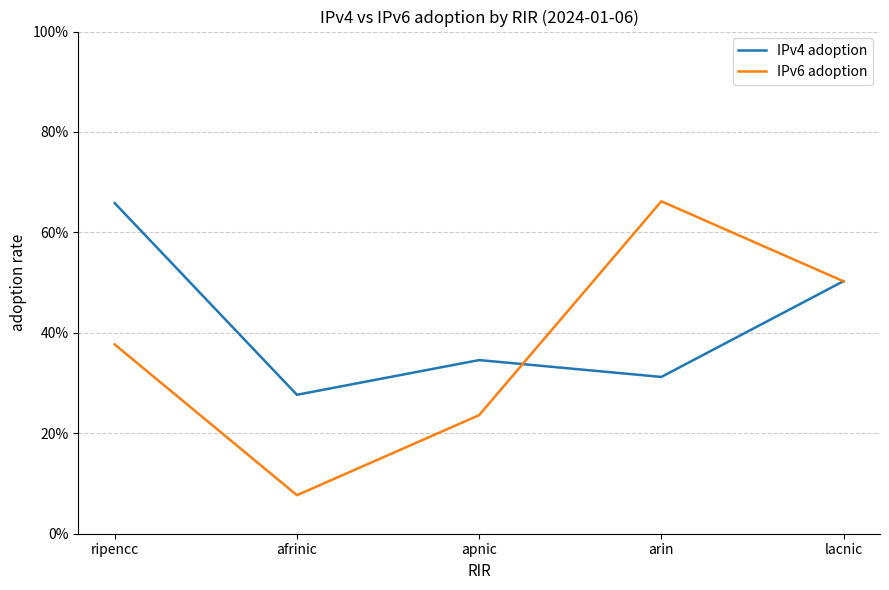

What is the maximum value shown in the chart?

0.7